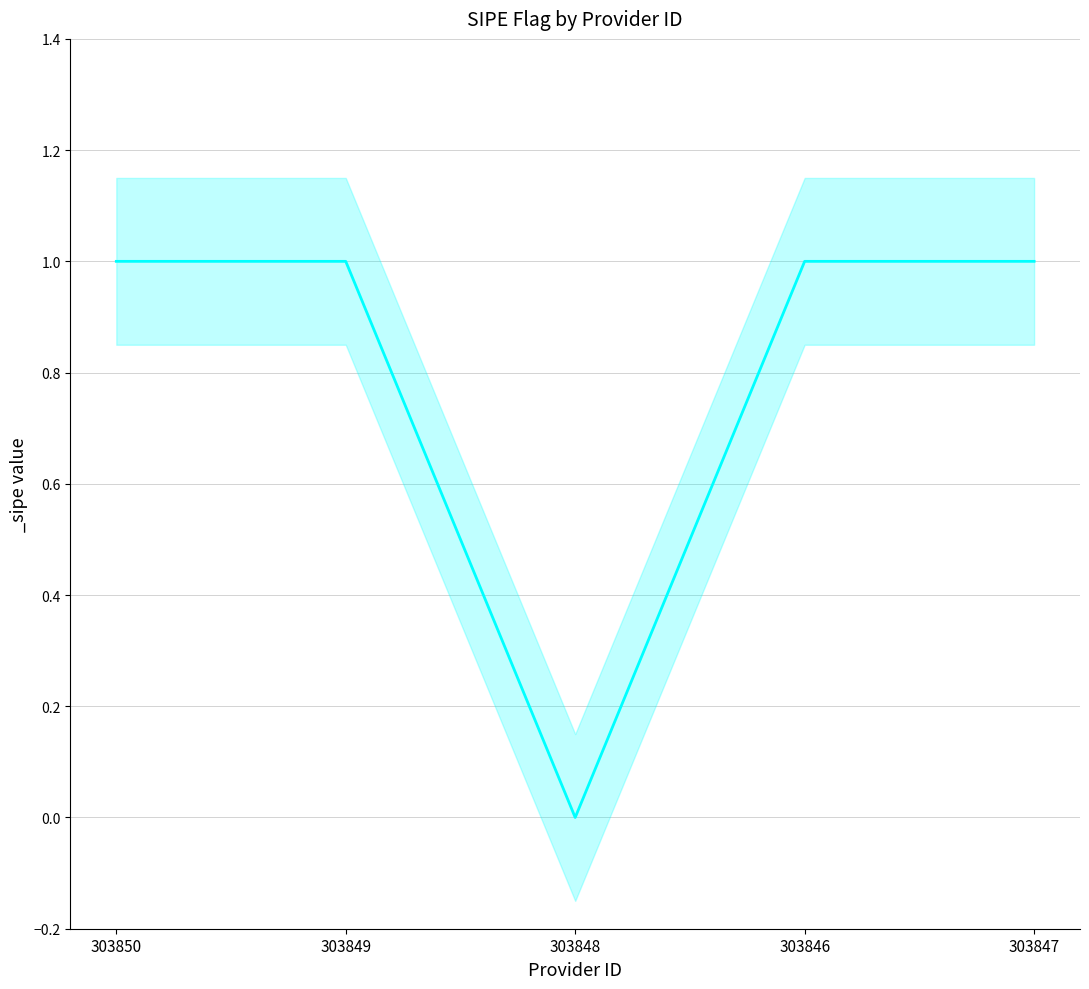

What is the label of the 5th point from the right?

303850